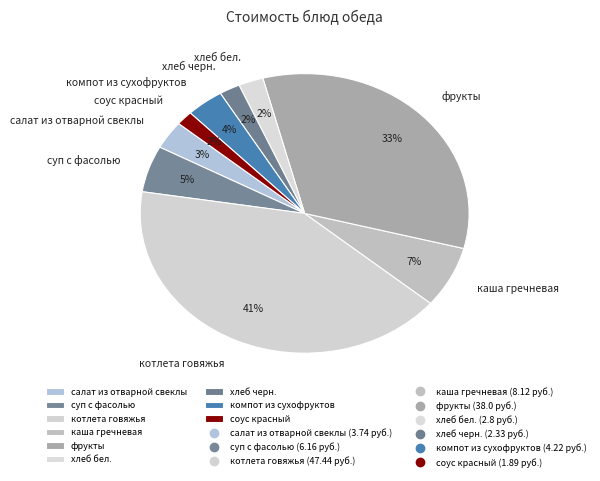

Combined, do каша гречневая and хлеб бел. account for over 50%?

No